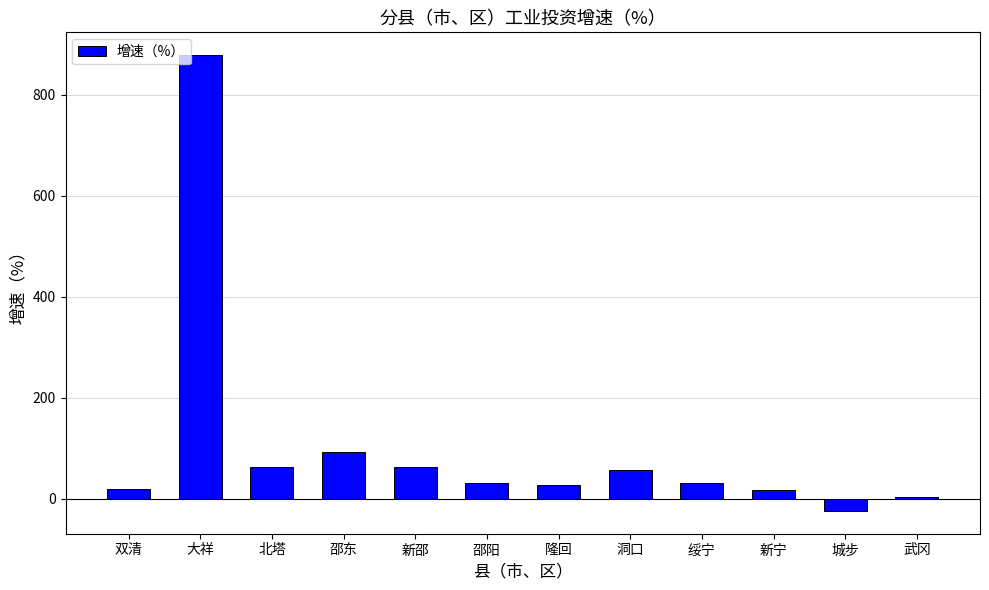

How many bars are there in total?

12